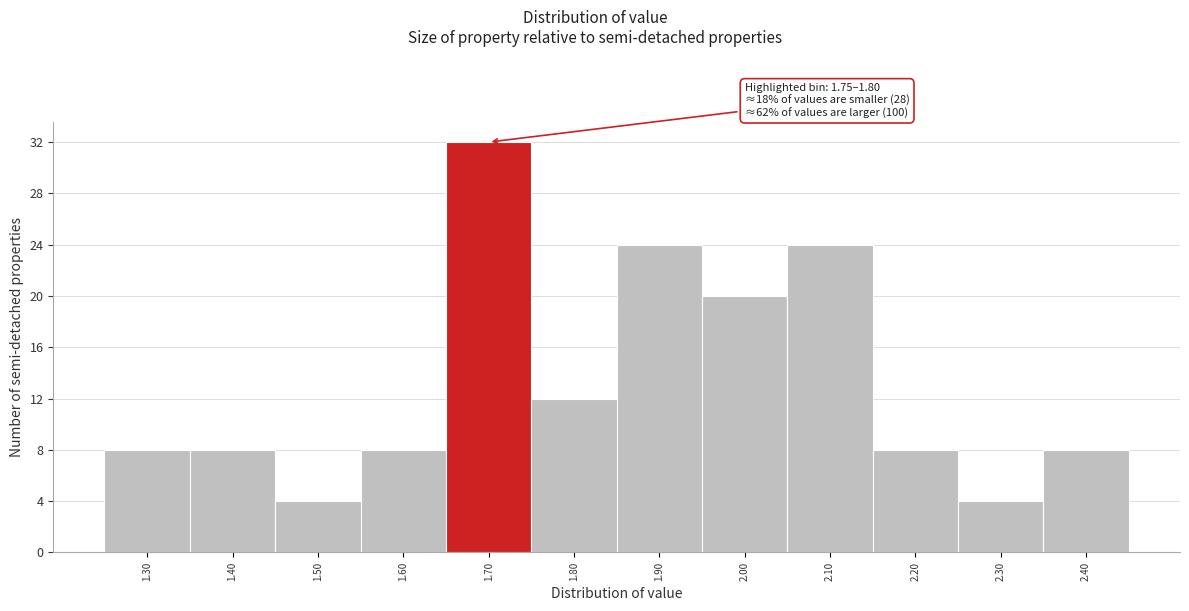

Reading right to left, what are all the values shown in this chart?

8	4	8	24	20	24	12	32	8	4	8	8